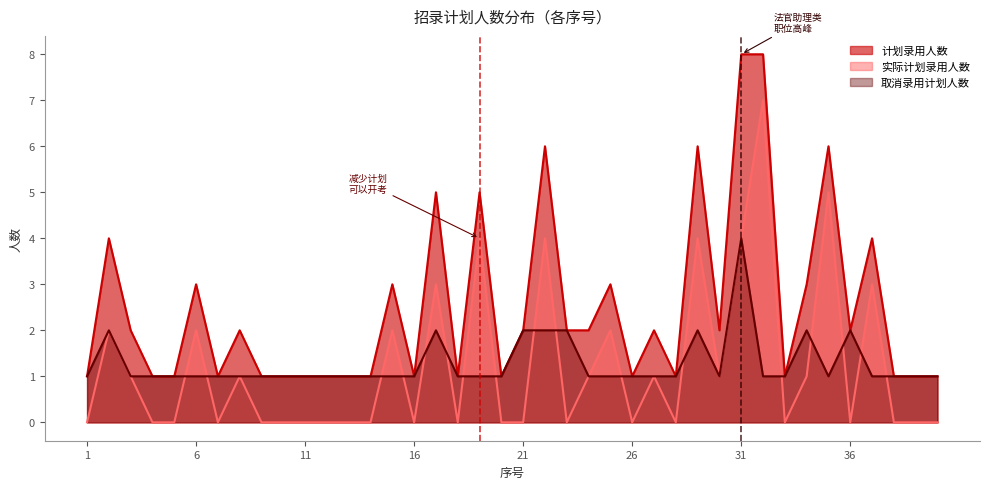

What are all the series names shown in the legend?

计划录用人数, 实际计划录用人数, 取消录用计划人数